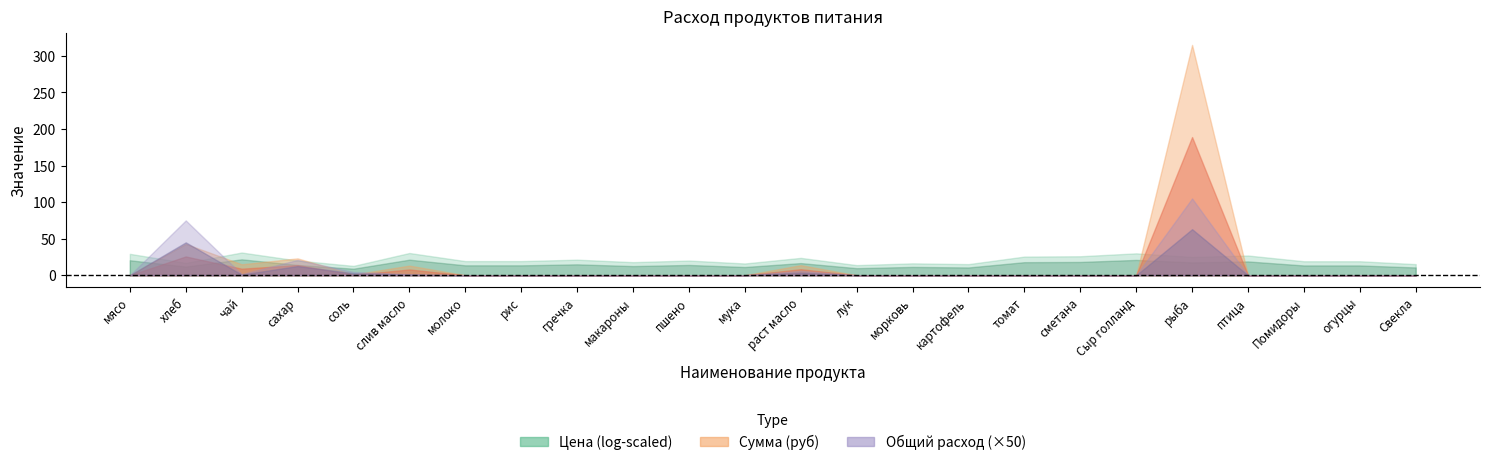

In Расход на 1 реб, how many points are lower than both neighbors (excluding endpoints)?

1